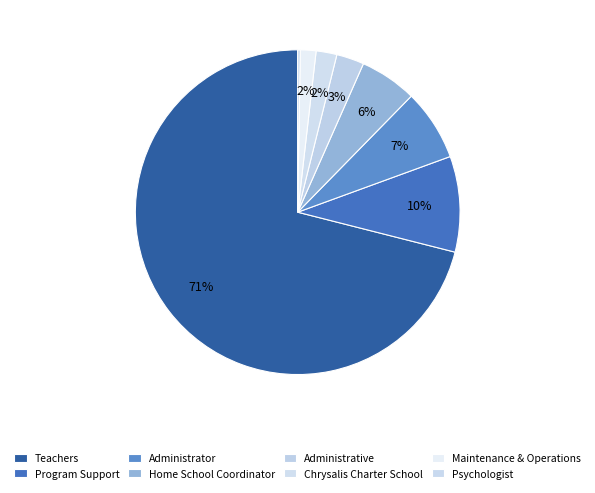

To the nearest percent, what percentage of the pie is Teachers?

71%